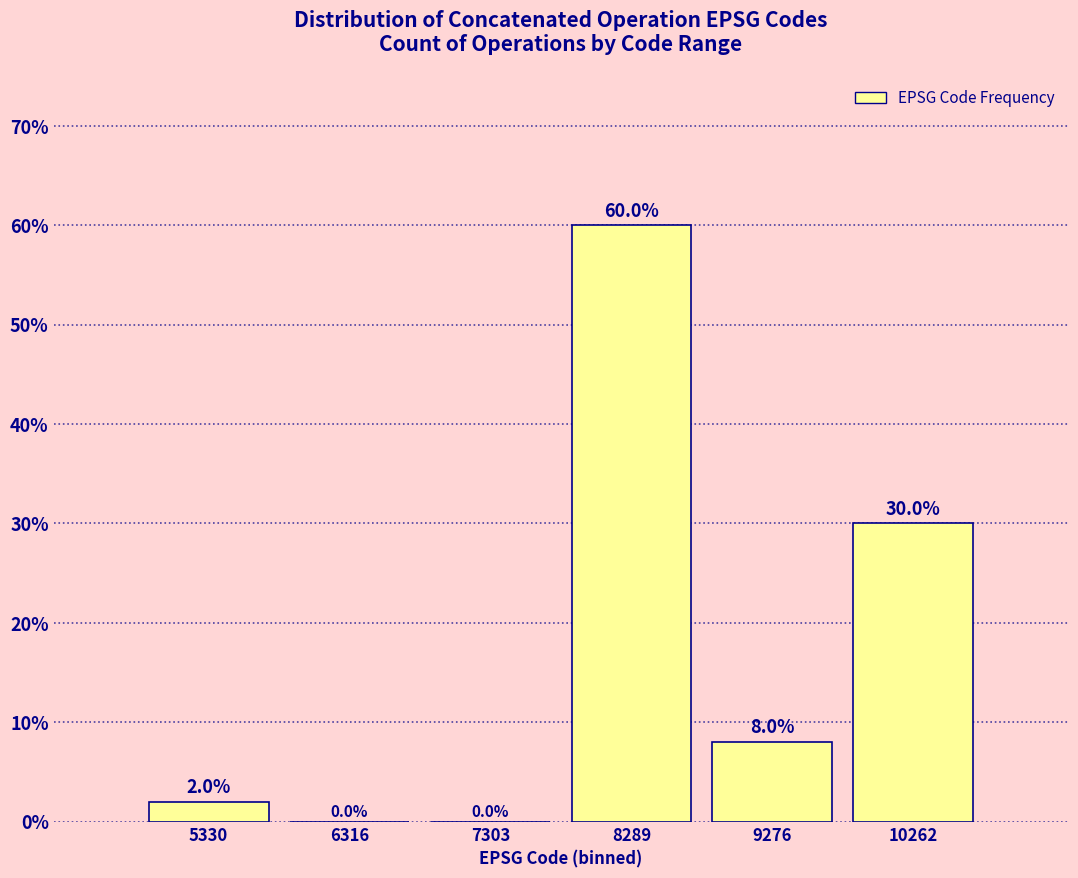

Reading left to right, list every bar in this chart as the range it spans on the x-axis followed by its height. The bar edges are not printed on the chart, so give them approximately, as read against the axis.

4800 to 5800: 2.0
5800 to 6800: 0.0
6800 to 7800: 0.0
7800 to 8800: 60.0
8800 to 9800: 8.0
9800 to 10800: 30.0